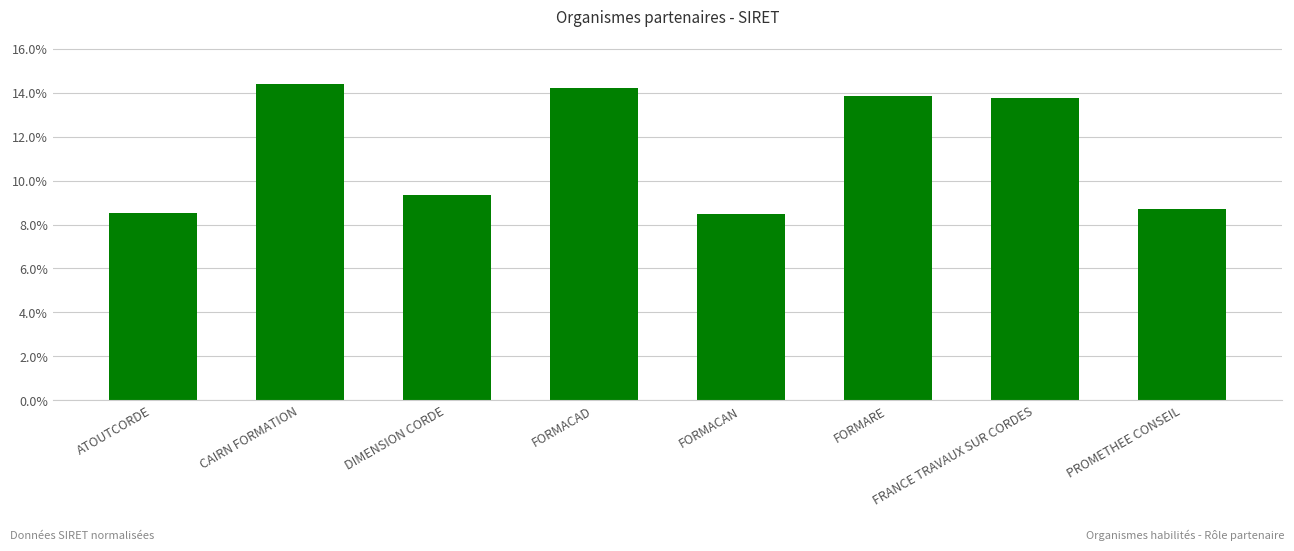

Does the chart contain stacked bars?

No